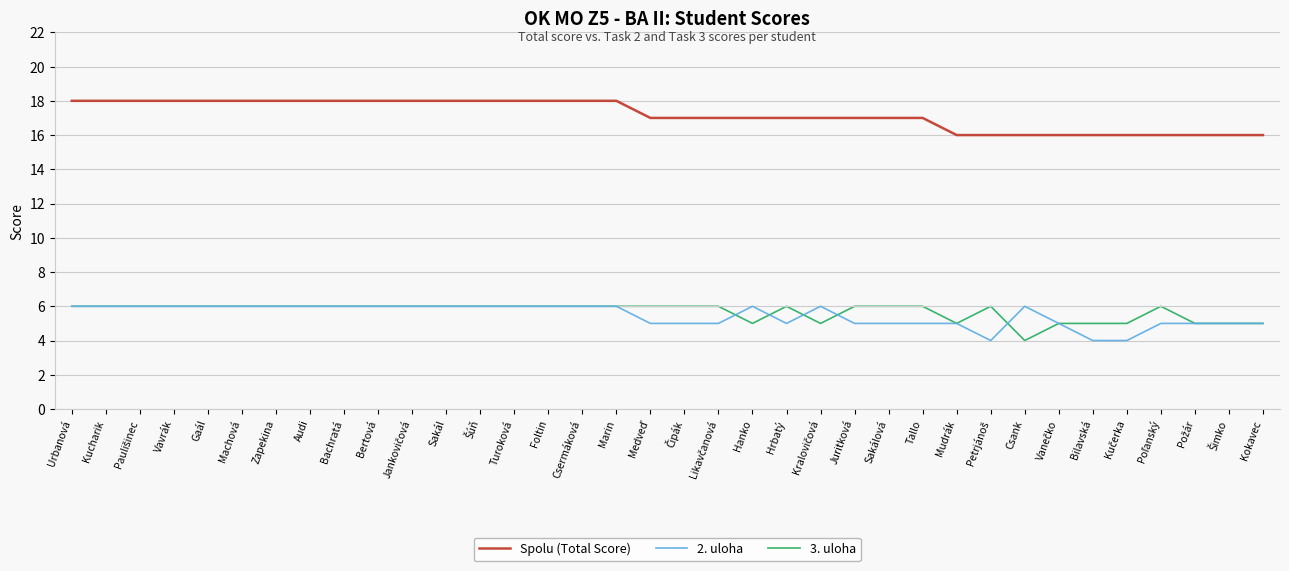

Is it true that 3. uloha equals 3 at Sakál?

False